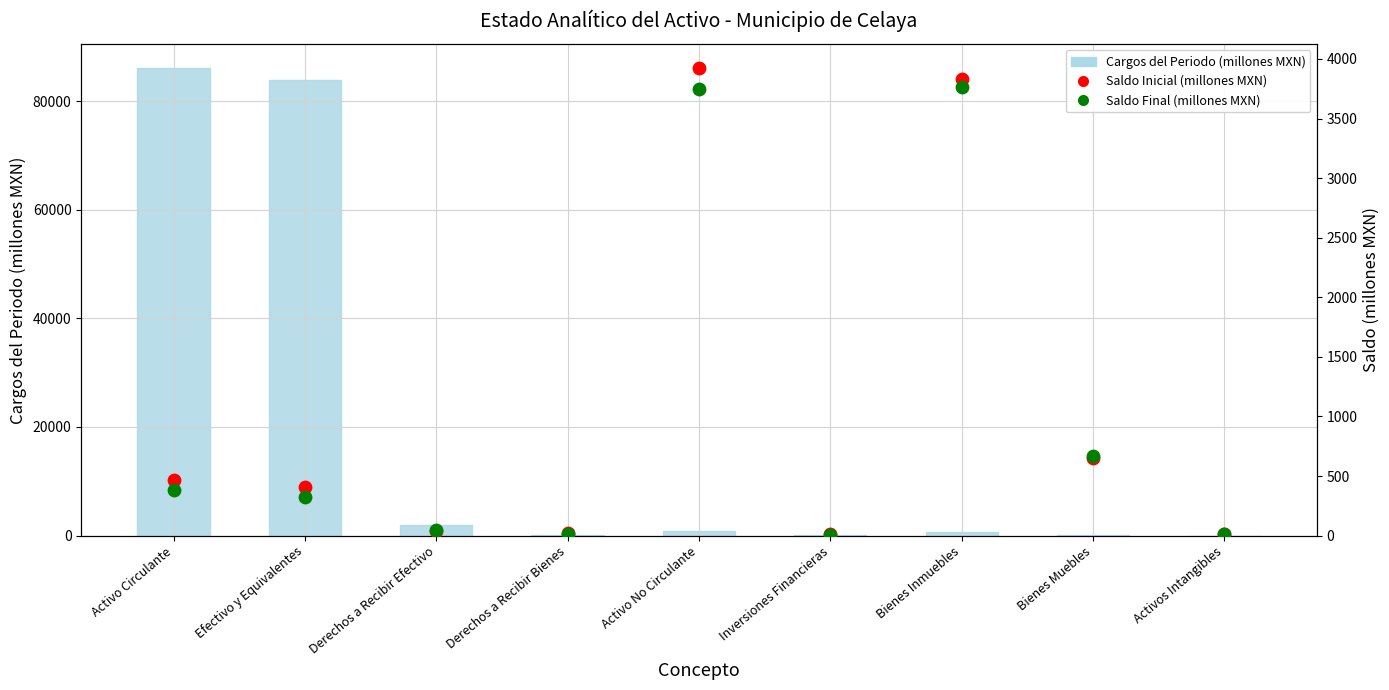

Which series contains the lowest Y value?

Cargos del Periodo (millones MXN)